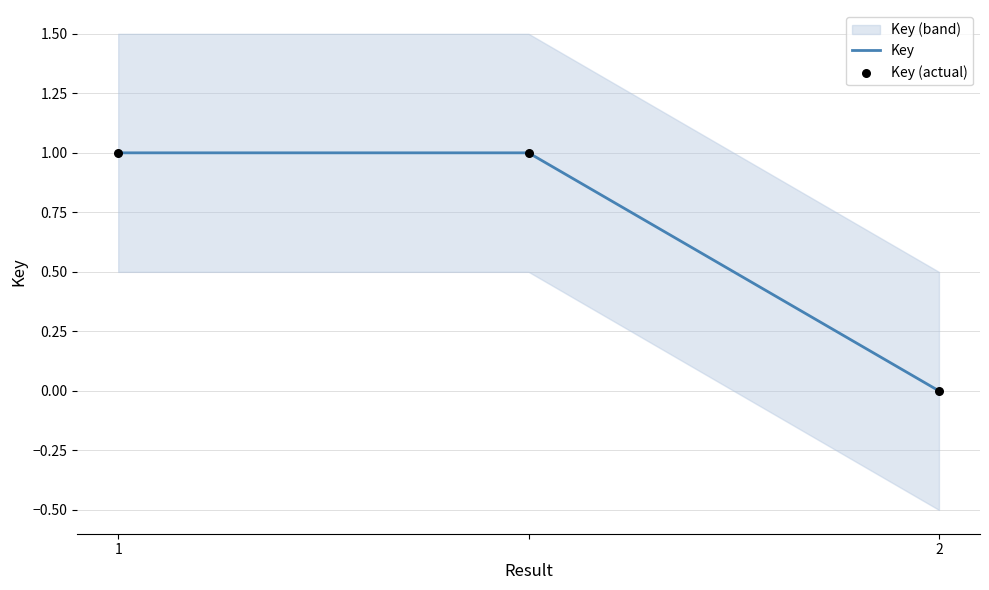

At which category is the sum across all series the highest?

1